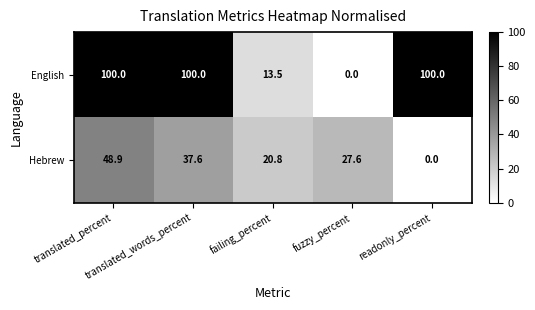

List the series in order of their peak value, highest first.

English, Hebrew